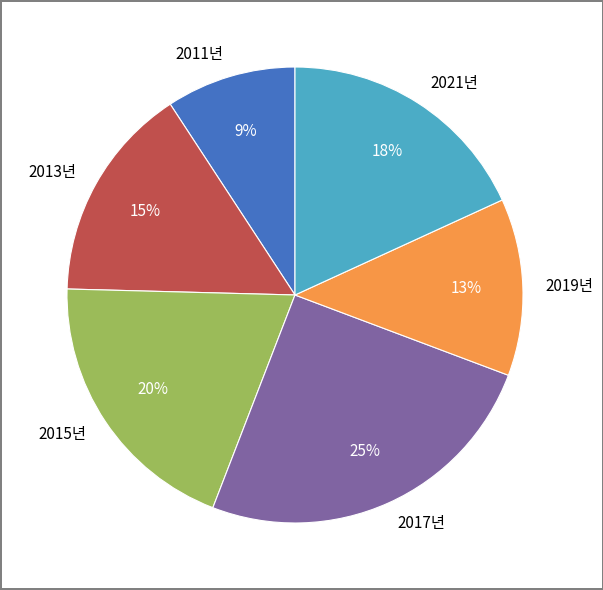

To the nearest percent, what percentage of the pie is 2021년?

18%